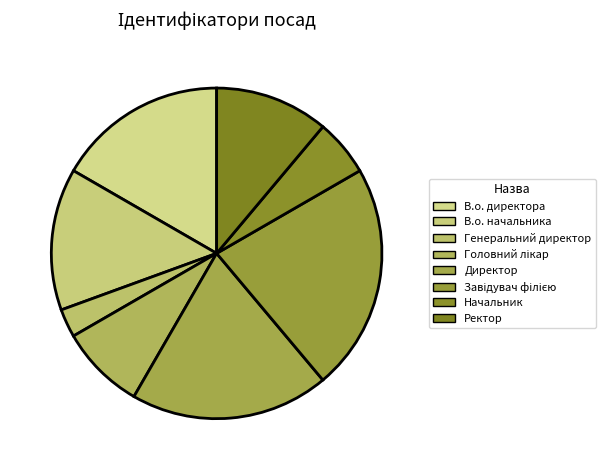

Count the number of slices in the pie.

8